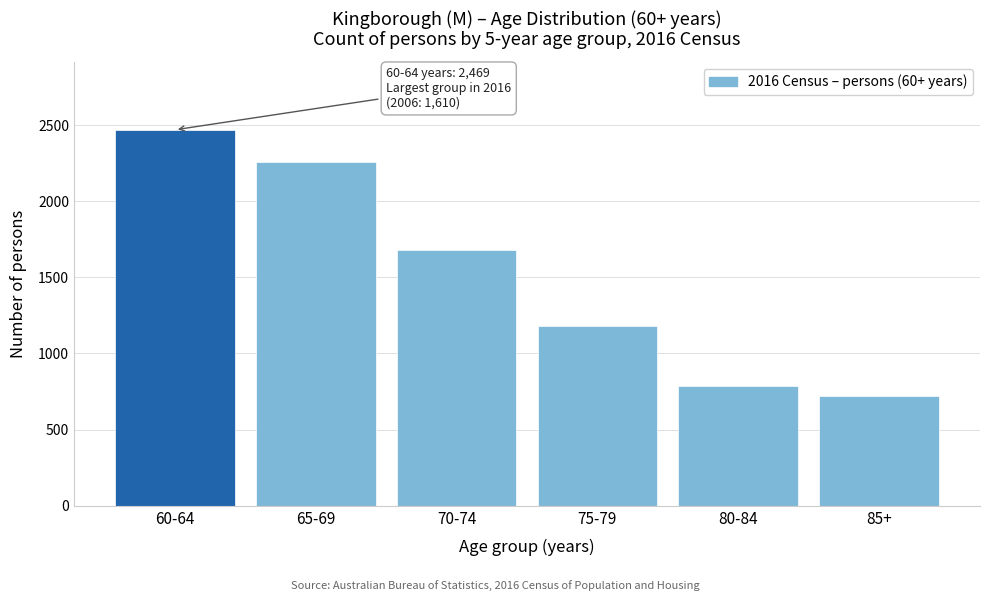

Reading right to left, transcribe all the data shown in this chart.

85+=718	80-84=787	75-79=1182	70-74=1682	65-69=2260	60-64=2469